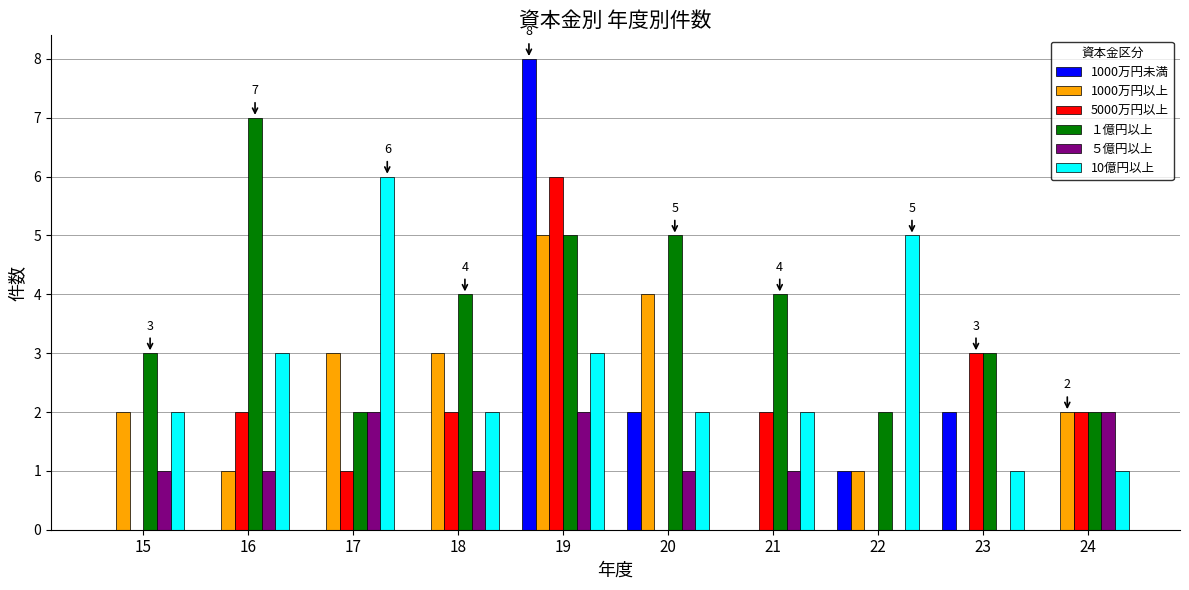

Does the chart contain stacked bars?

No